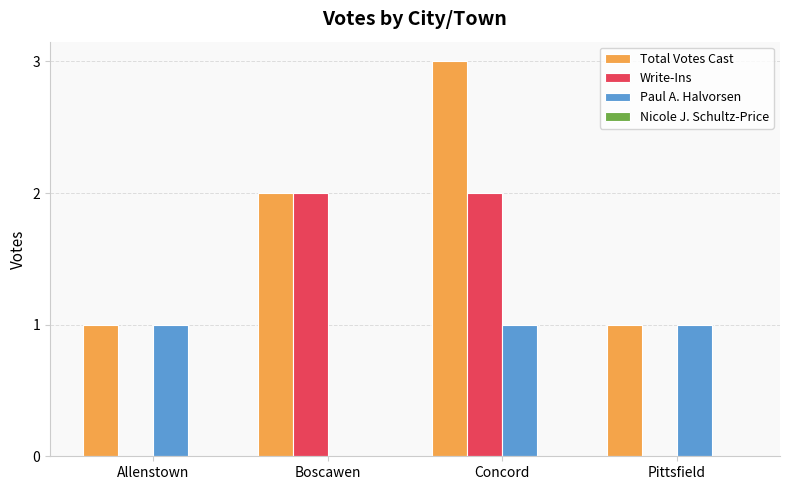

Reading left to right, transcribe all the data shown in this chart.

Total Votes Cast: Allenstown=1	Boscawen=2	Concord=3	Pittsfield=1
Write-Ins: Allenstown=0	Boscawen=2	Concord=2	Pittsfield=0
Paul A. Halvorsen: Allenstown=1	Boscawen=0	Concord=1	Pittsfield=1